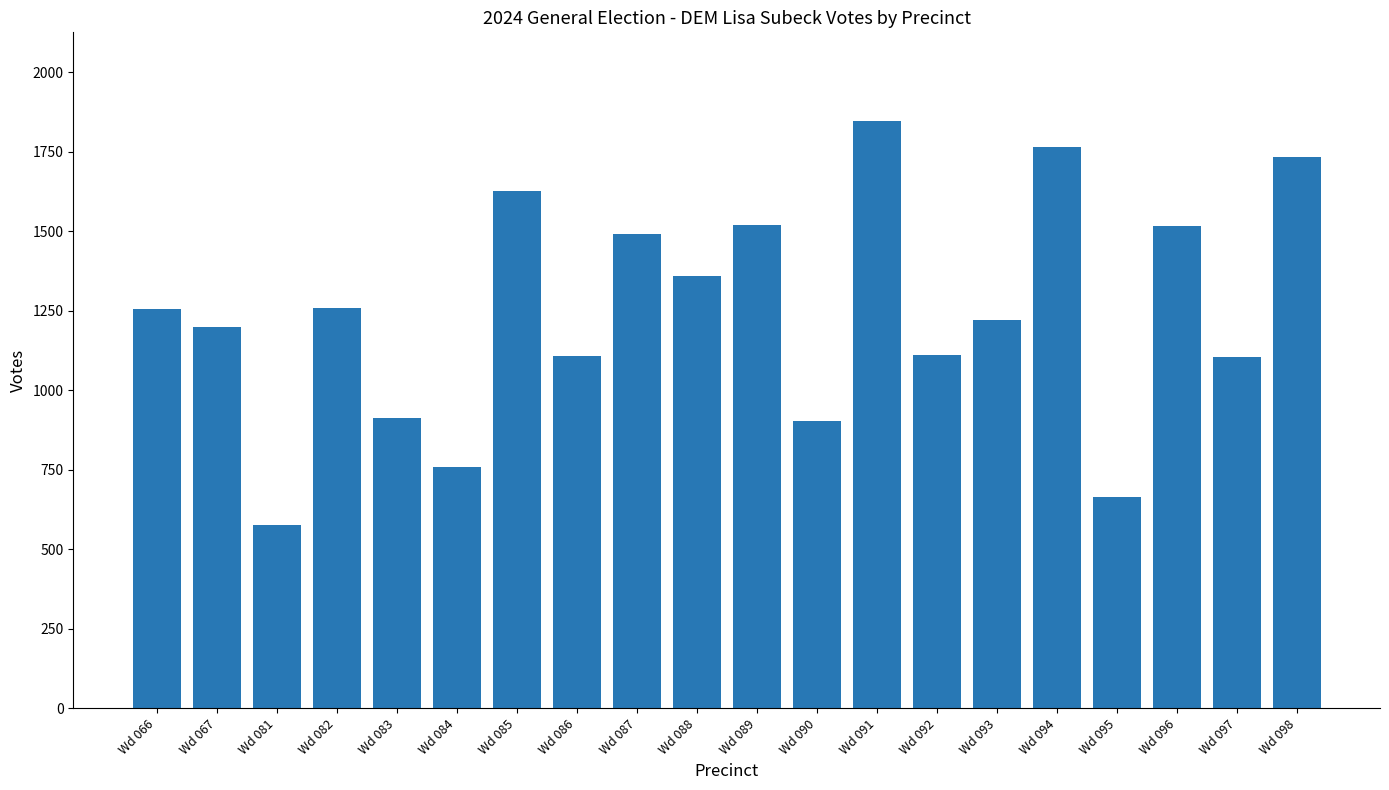

How many categories are shown in the chart?

20